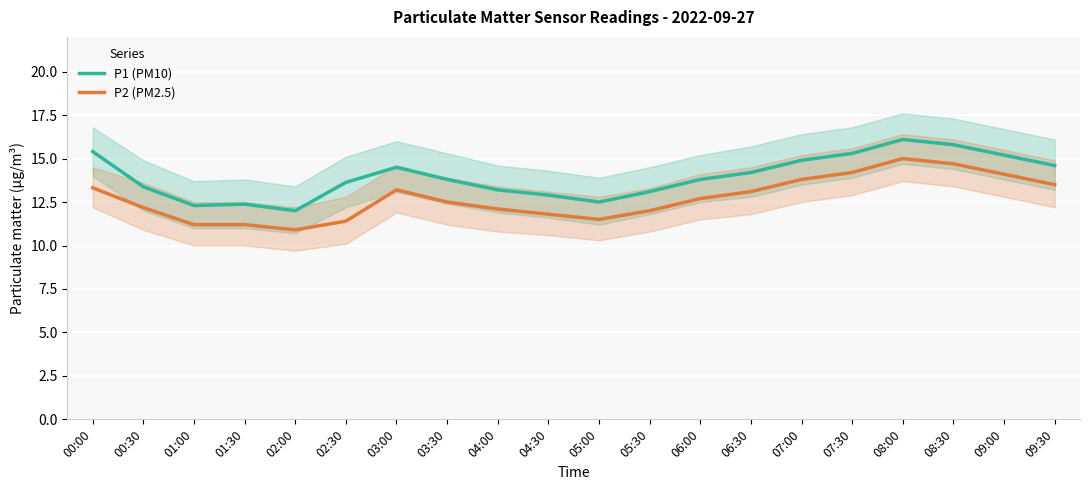

Reading left to right, extract all data points from this chart.

P1 (PM10): 15.4	13.4	12.3	12.4	12.0	13.6	14.5	13.8	13.2	12.9	12.5	13.1	13.8	14.2	14.9	15.3	16.1	15.8	15.2	14.6
P2 (PM2.5): 13.3	12.2	11.2	11.2	10.9	11.4	13.2	12.5	12.1	11.8	11.5	12.0	12.7	13.1	13.8	14.2	15.0	14.7	14.1	13.5